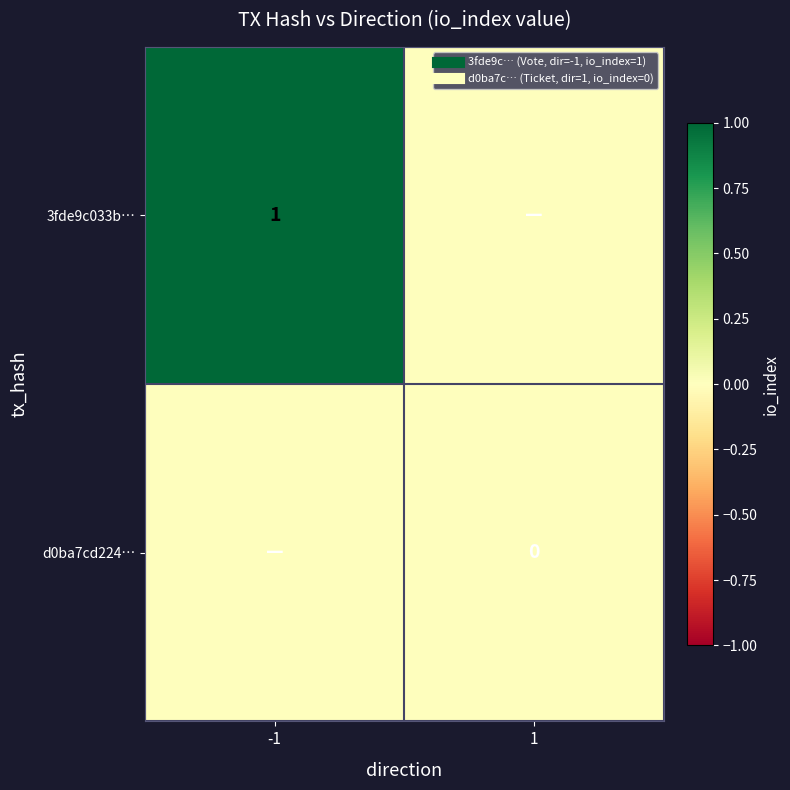

How many series are shown in this chart?

2